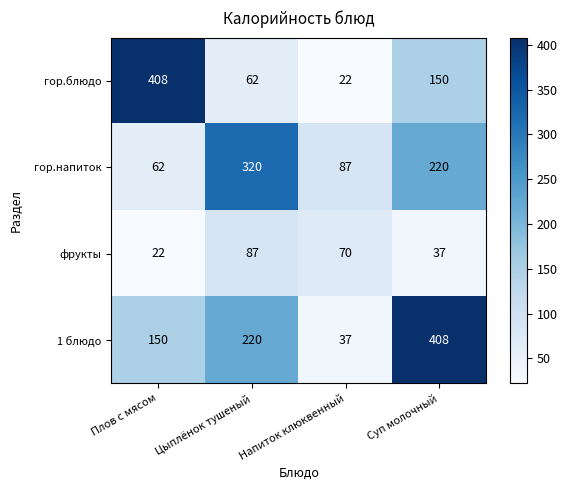

The value of гор.блюдо at Суп молочный is 206. True or false?

False